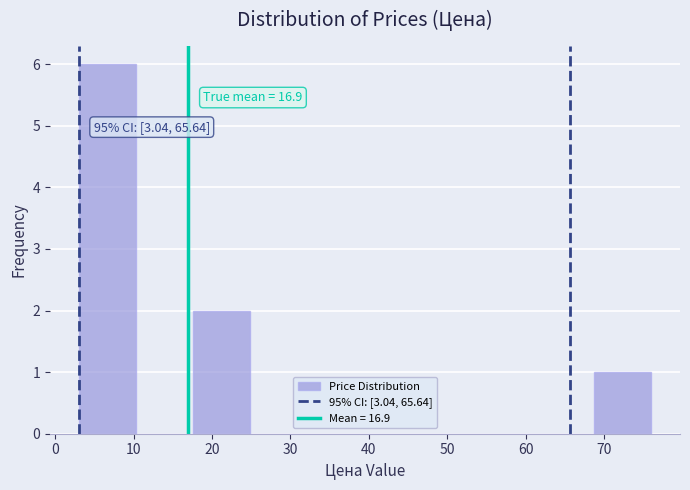

Over which range of the x-axis is the bar tallest?

3 to 10